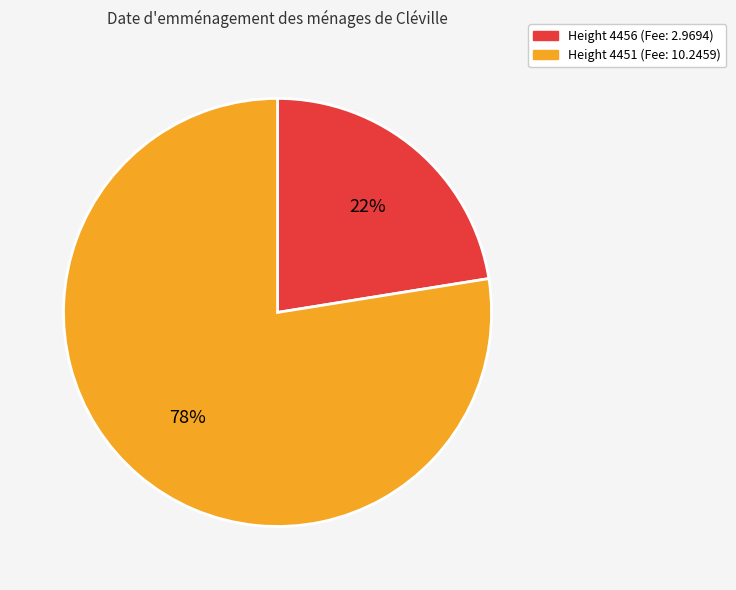

Is there a majority slice in this chart?

Yes